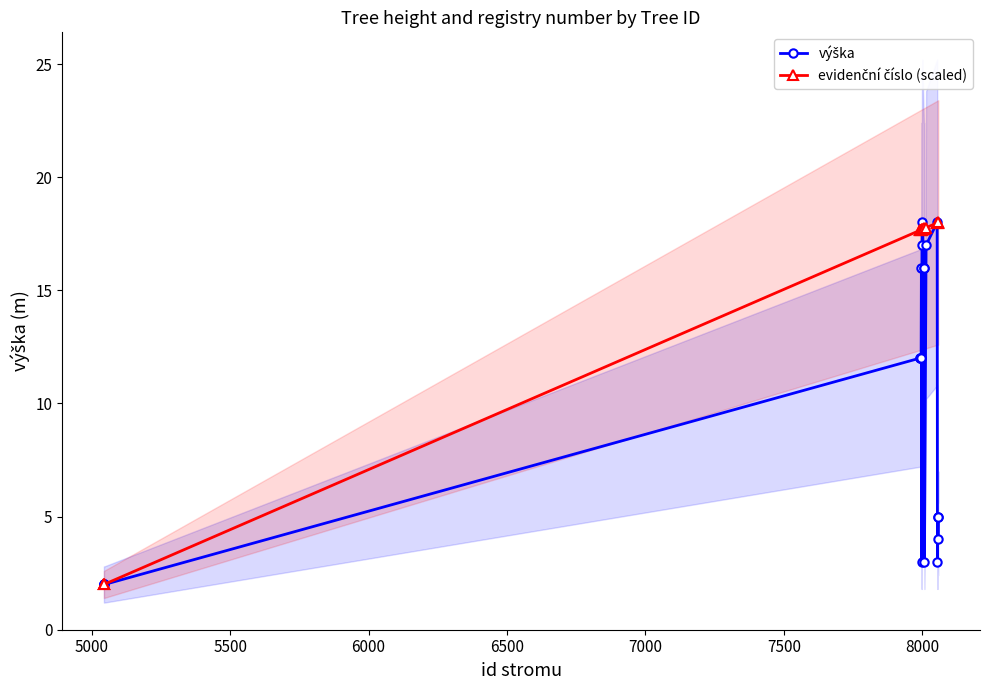

What is the label of the 10th point from the right?

8000